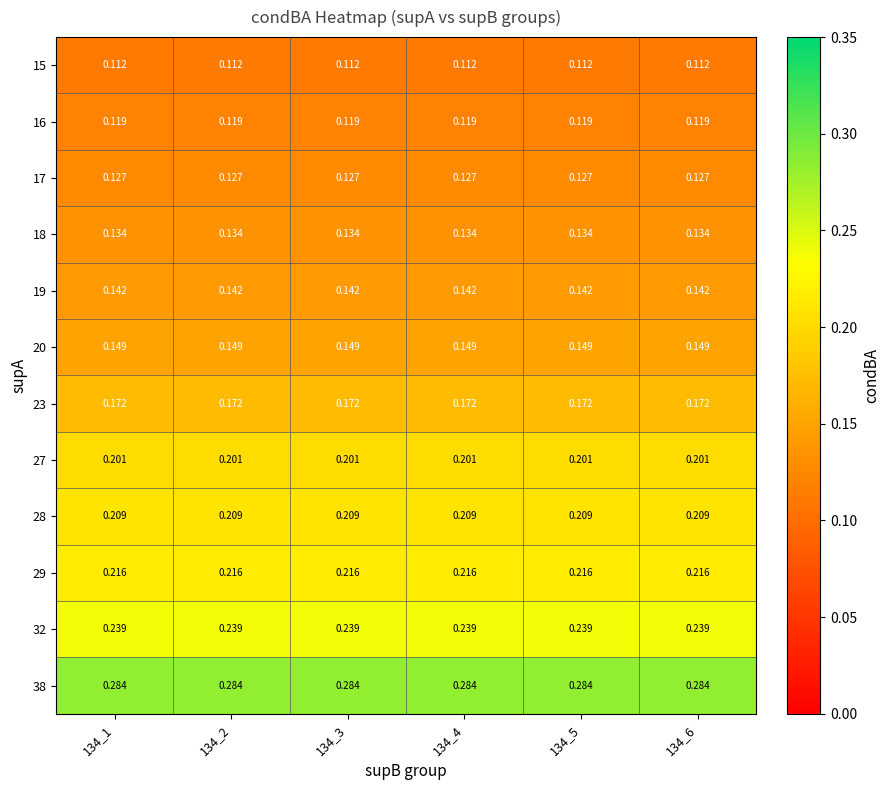

Is the value of 27 at 134_2 greater than the value of 32 at 134_5?

No